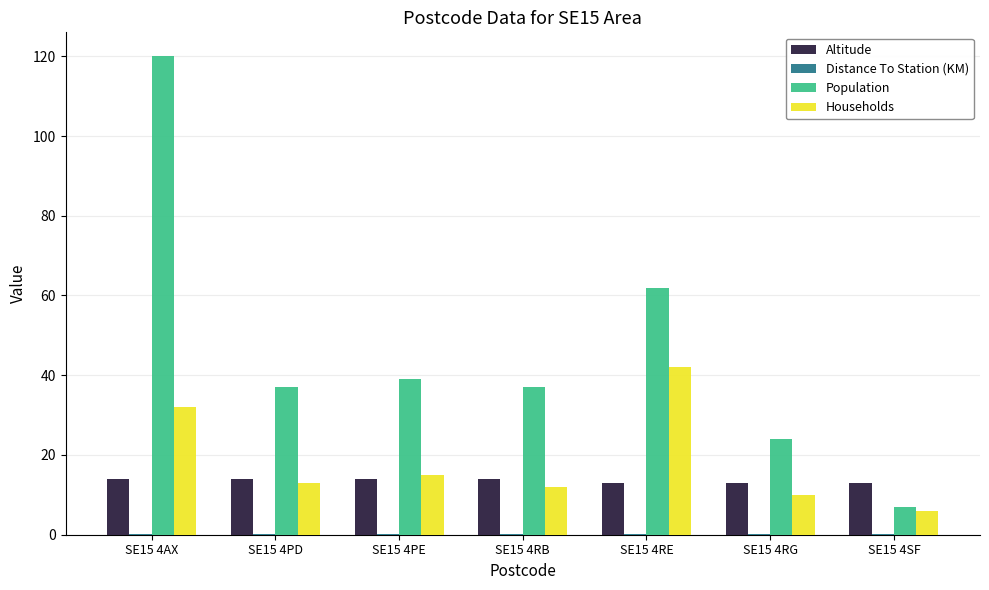

Which category has the highest value in the Population series?

SE15 4AX